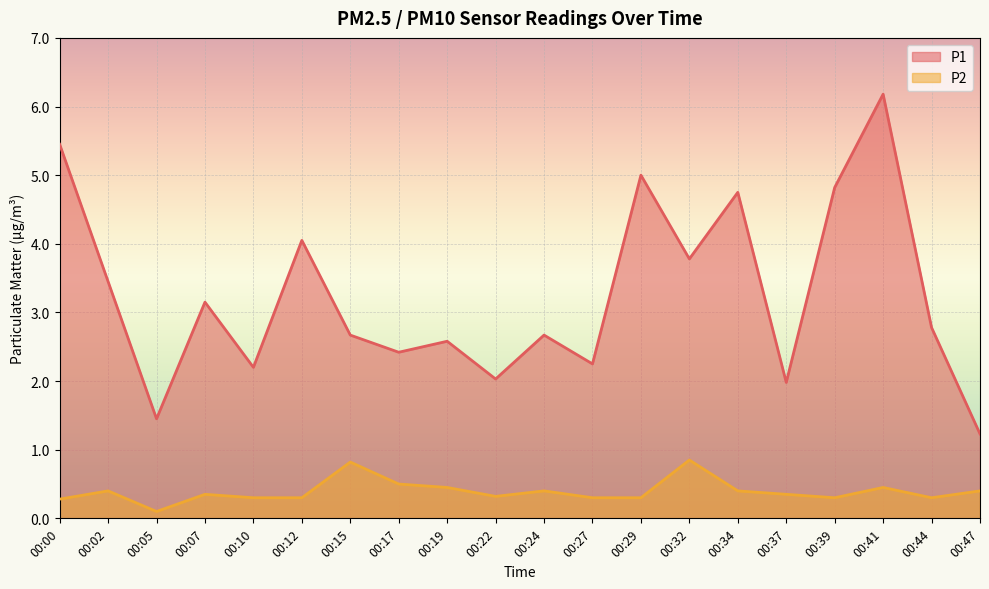

Is the value of P1 at 00:05 greater than the value of P2 at 00:39?

Yes